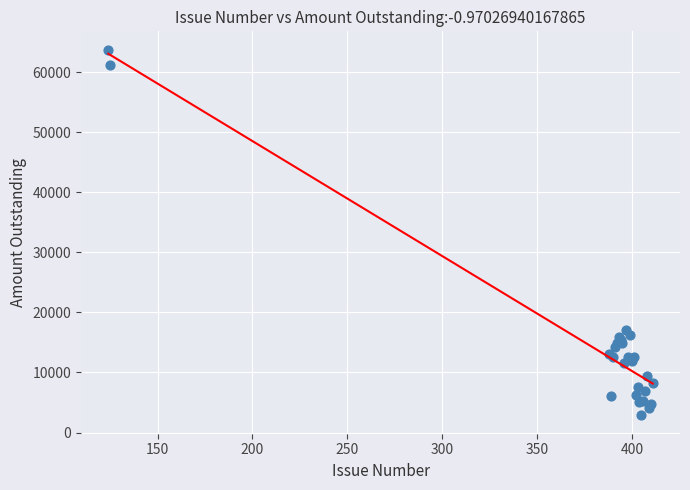

What Y value in the scatter plot is closest to 33304?

17041